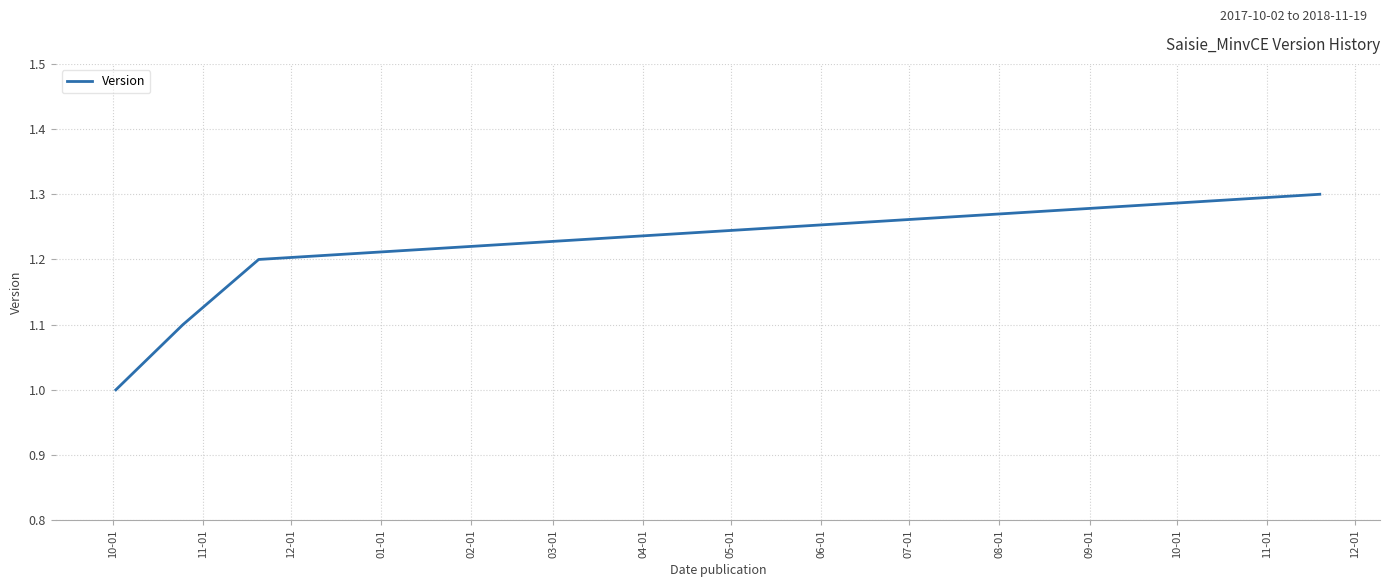

What is the maximum value shown in the chart?

1.3